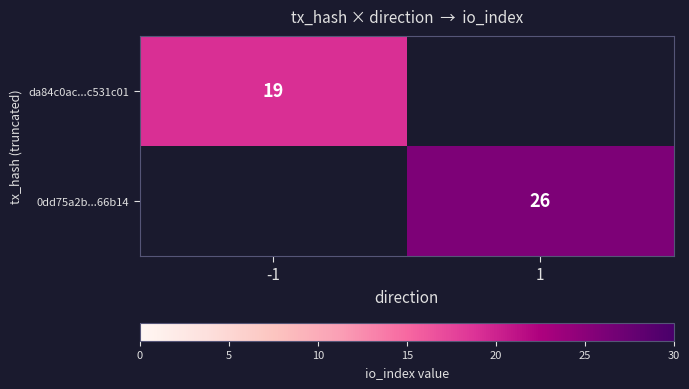

Is it true that da84c0ac...c531c01 equals 29 at -1?

False